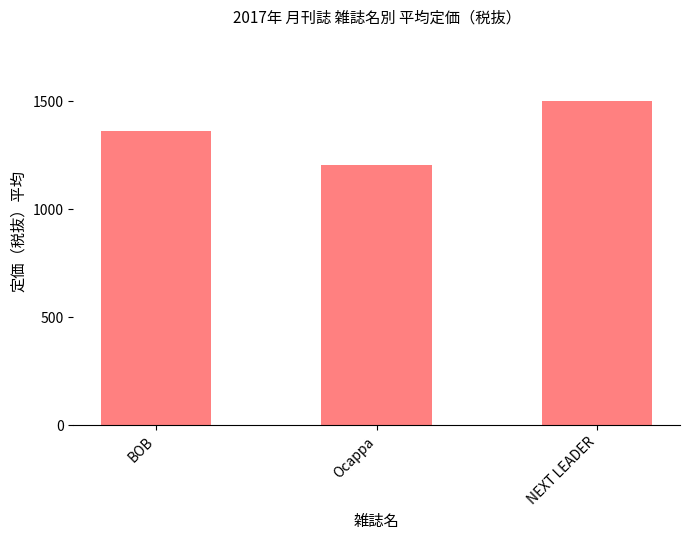

What is the difference between the second highest and minimum values?

158.3